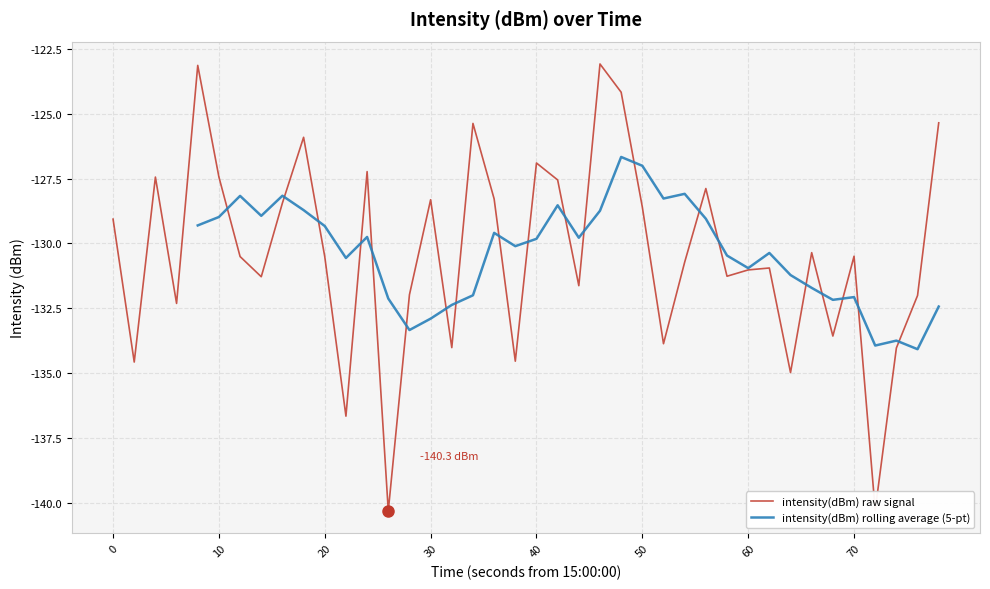

What is the sum of all values?

-5216.0